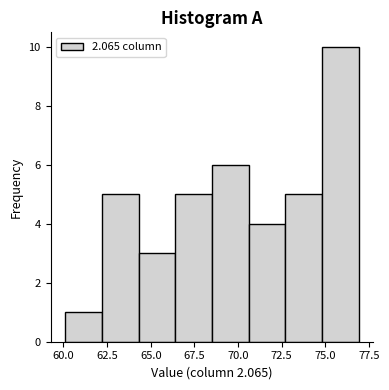

Reading left to right, list every bar in this chart as the range it spans on the x-axis followed by its height. Neither the bar edges nor the heights are printed on the chart, so give them approximately, as read against the axes.

60.1 to 62.2: 1
62.2 to 64.3: 5
64.3 to 66.4: 3
66.4 to 68.5: 5
68.5 to 70.6: 6
70.6 to 72.7: 4
72.7 to 74.8: 5
74.8 to 76.9: 10